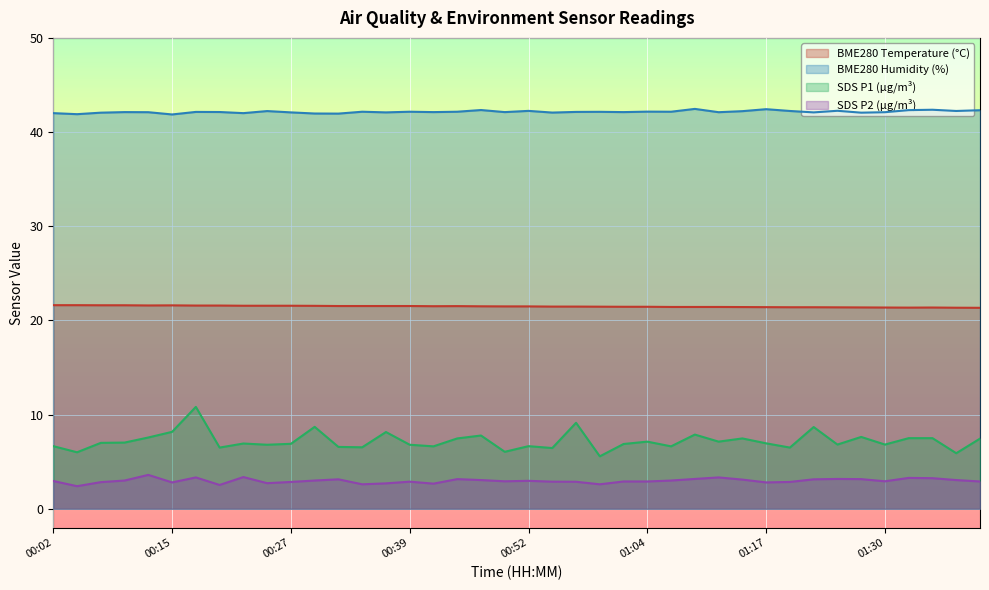

What is the spread (max minus min) of values at 01:35?

39.1